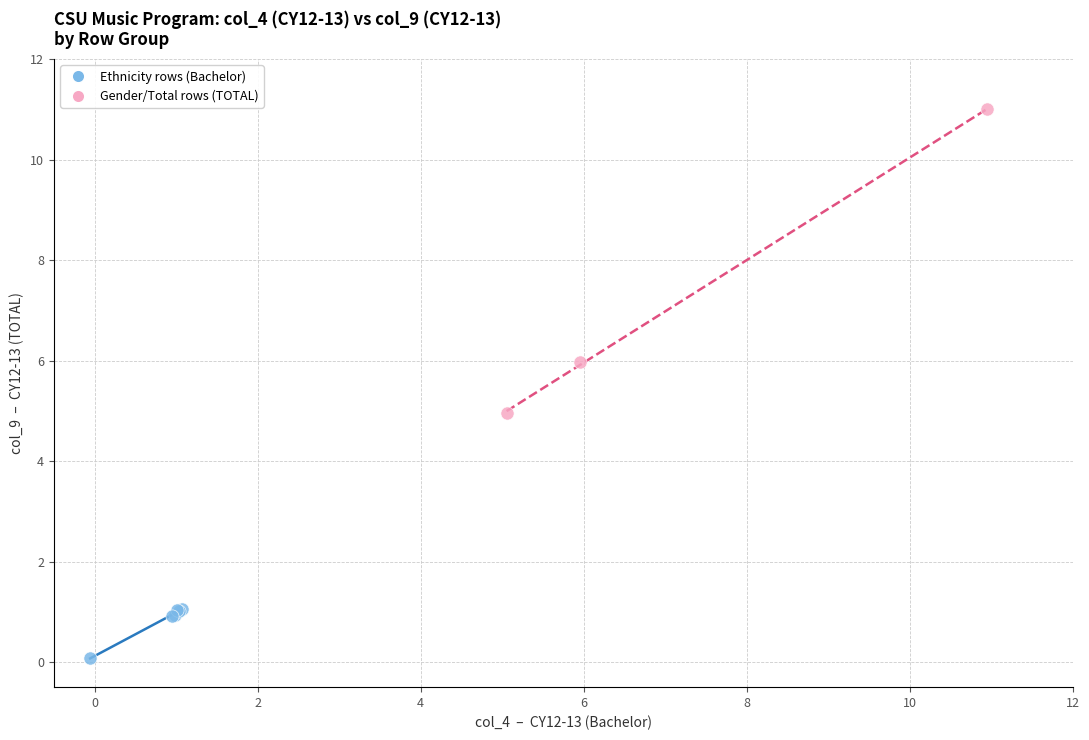

Which series contains the highest Y value?

Gender/Total rows (TOTAL)